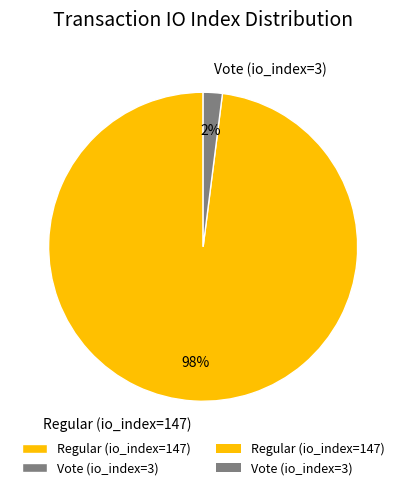

To the nearest percent, what portion does Regular (io_index=147) represent?

98%